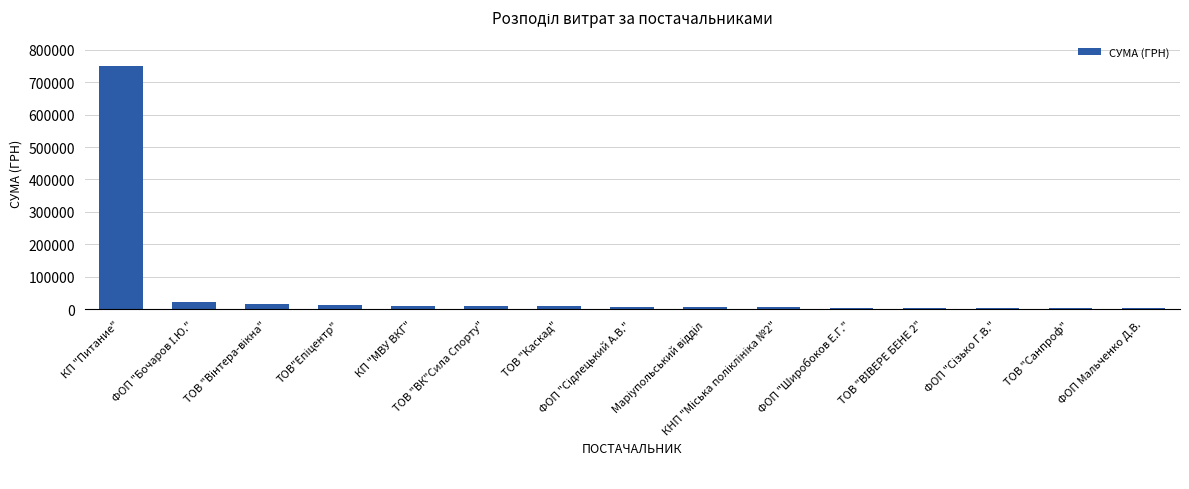

What is the sum of all values?

873088.0